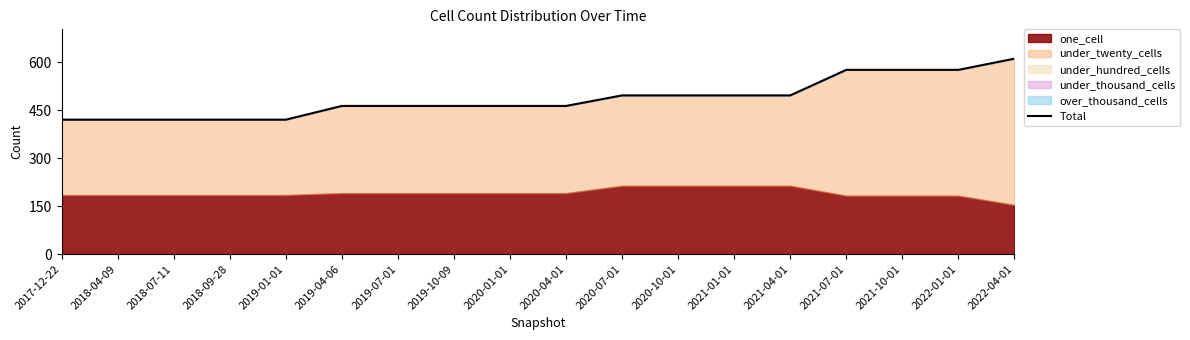

Reading left to right, list all the values displayed in this chart.

421	421	421	421	421	464	464	464	464	464	497	497	497	497	577	577	577	612